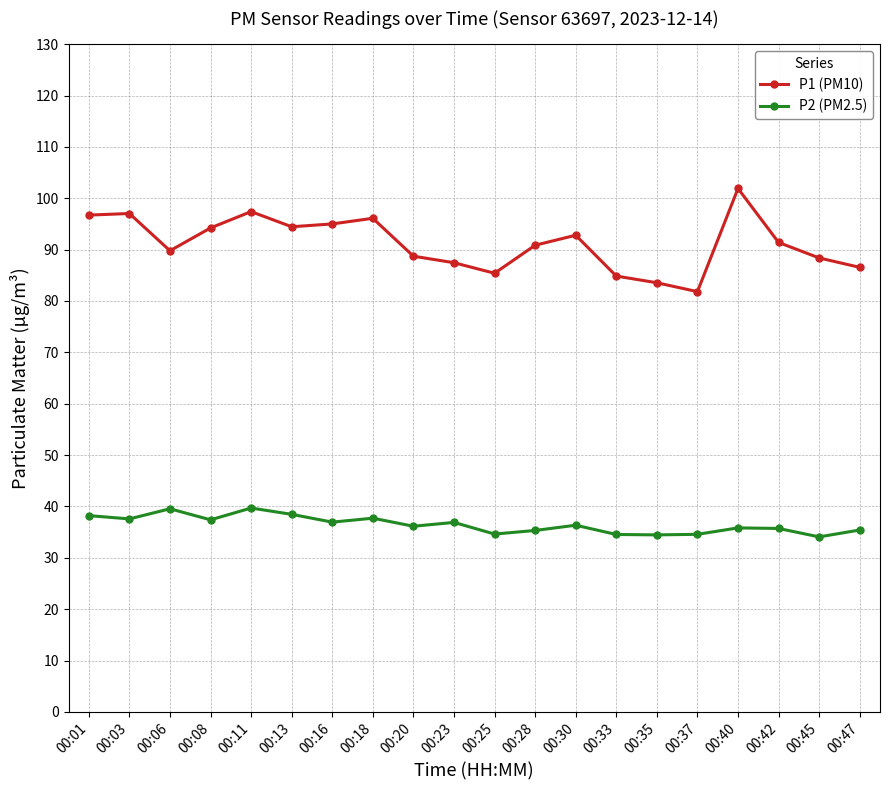

What is the spread (max minus min) of values at 00:08?

56.8